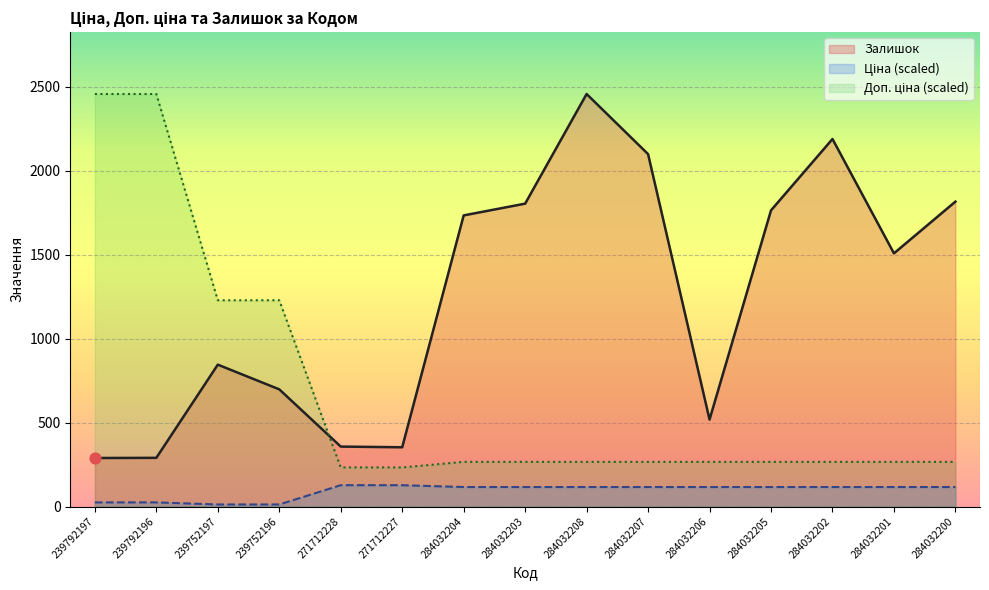

At which category is the sum across all series the highest?

284032208